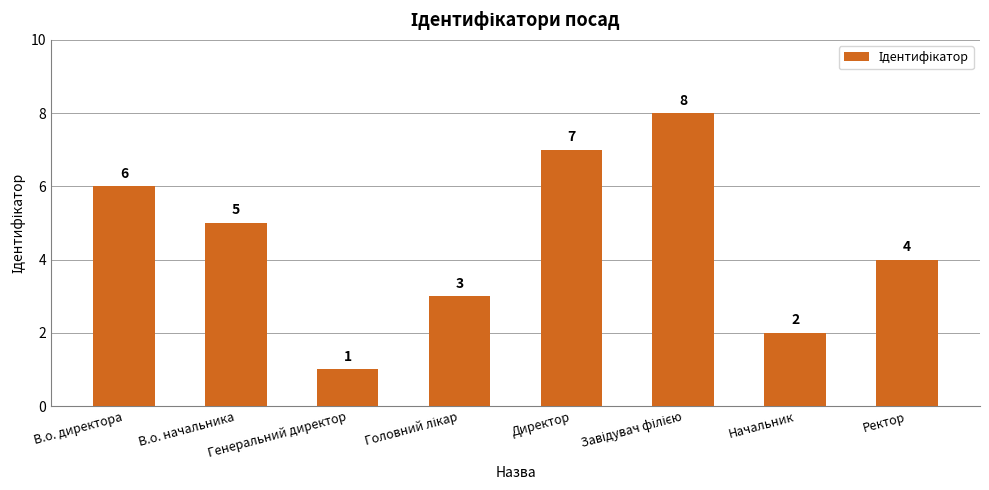

True or false: the data shows 1 at Генеральний директор.

True